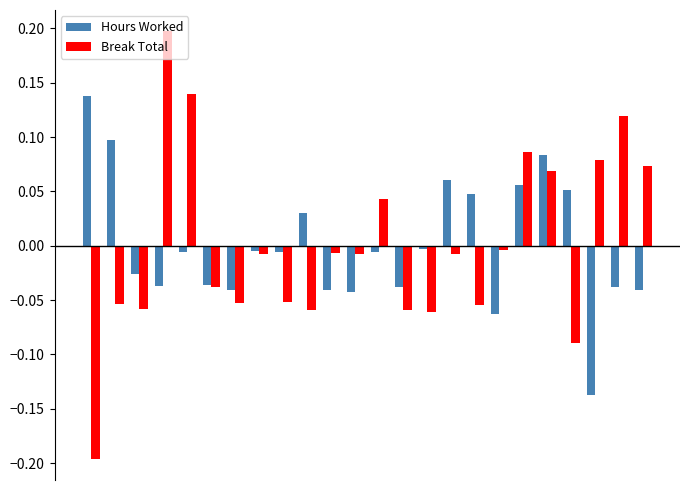

How many values in Hours Worked are below zero?

16